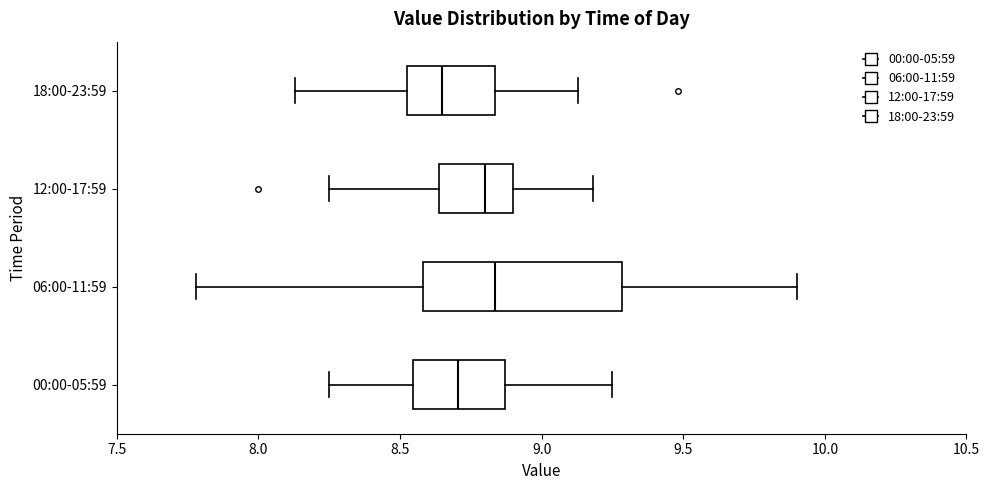

Reading bottom to top, read every box against the x-axis: the position of its median line, the range the box covers, and the ends of its whiskers. The values are not printed on the chart, so give them approximately, as read against the axis.

00:00-05:59: median 8.70, box 8.55 to 8.85, whiskers 8.25 to 9.25
06:00-11:59: median 8.85, box 8.60 to 9.30, whiskers 7.80 to 9.90
12:00-17:59: median 8.80, box 8.65 to 8.90, whiskers 8.25 to 9.20
18:00-23:59: median 8.65, box 8.55 to 8.85, whiskers 8.15 to 9.15